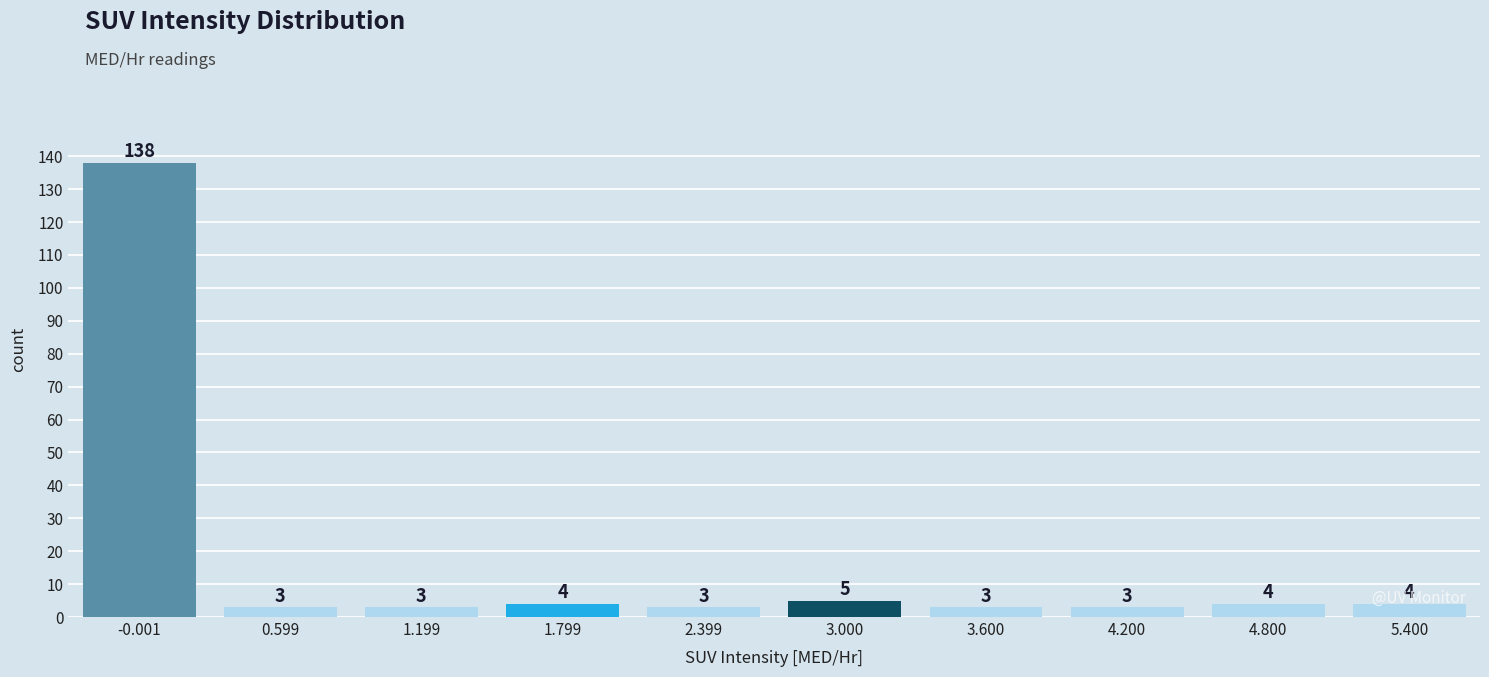

What is the label of the 1st bar from the left?

-0.001